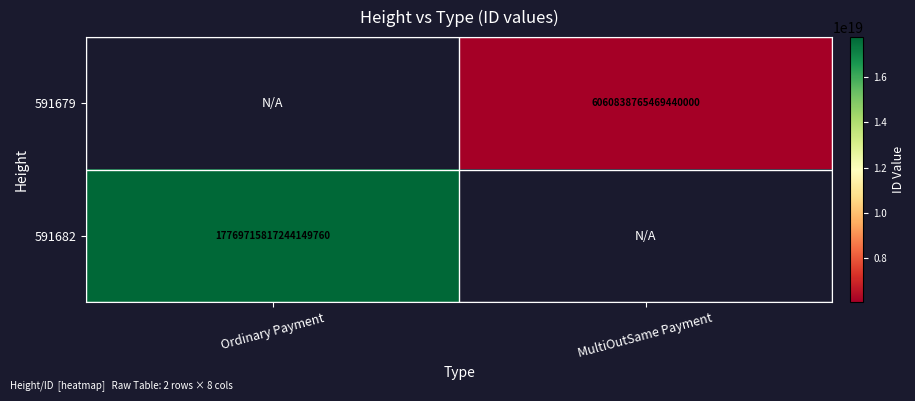

Is it true that 591682 equals 17769715817244149760 at Ordinary Payment?

True